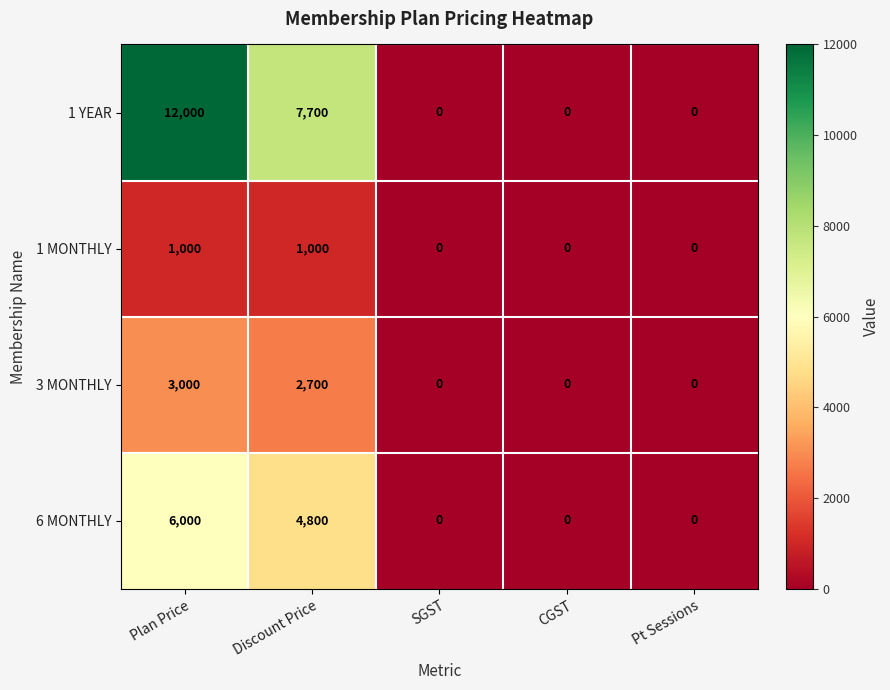

Which label corresponds to the largest value in the chart?

Plan Price